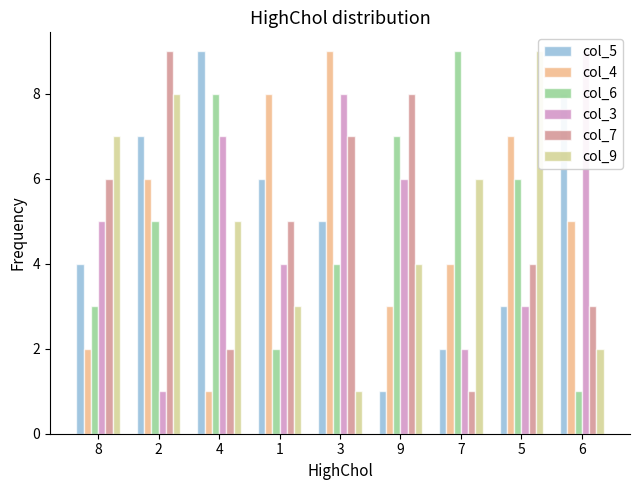

Which series has the largest range (max minus min)?

col_5